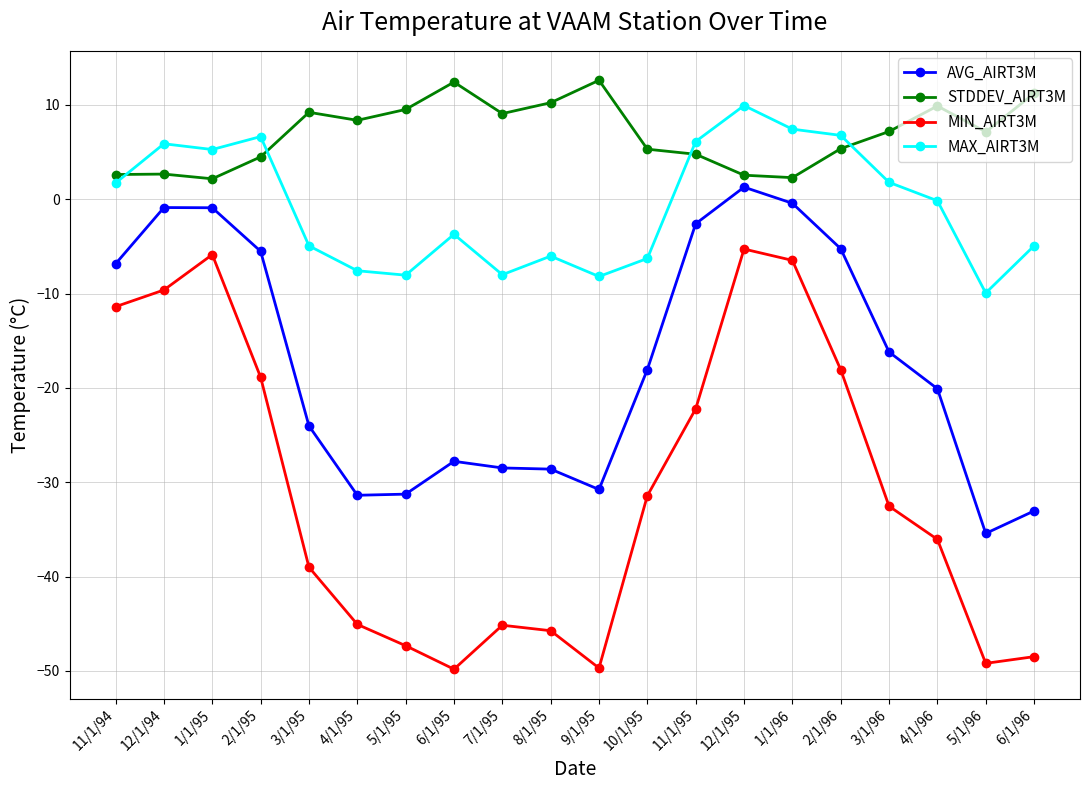

What is the sum of all AVG_AIRT3M values?

-346.1